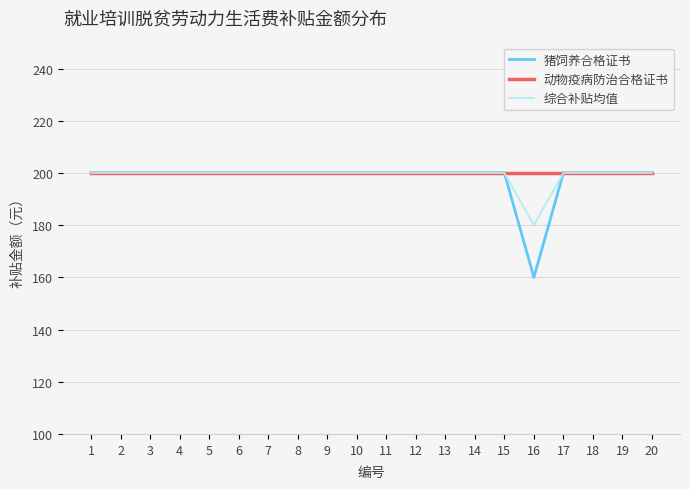

Reading left to right, what are all the values shown in this chart?

猪饲养合格证书: 200	200	200	200	200	200	200	200	200	200	200	200	200	200	200	160	200	200	200	200
动物疫病防治合格证书: 200	200	200	200	200	200	200	200	200	200	200	200	200	200	200	200	200	200	200	200
综合补贴均值: 200	200	200	200	200	200	200	200	200	200	200	200	200	200	200	180	200	200	200	200